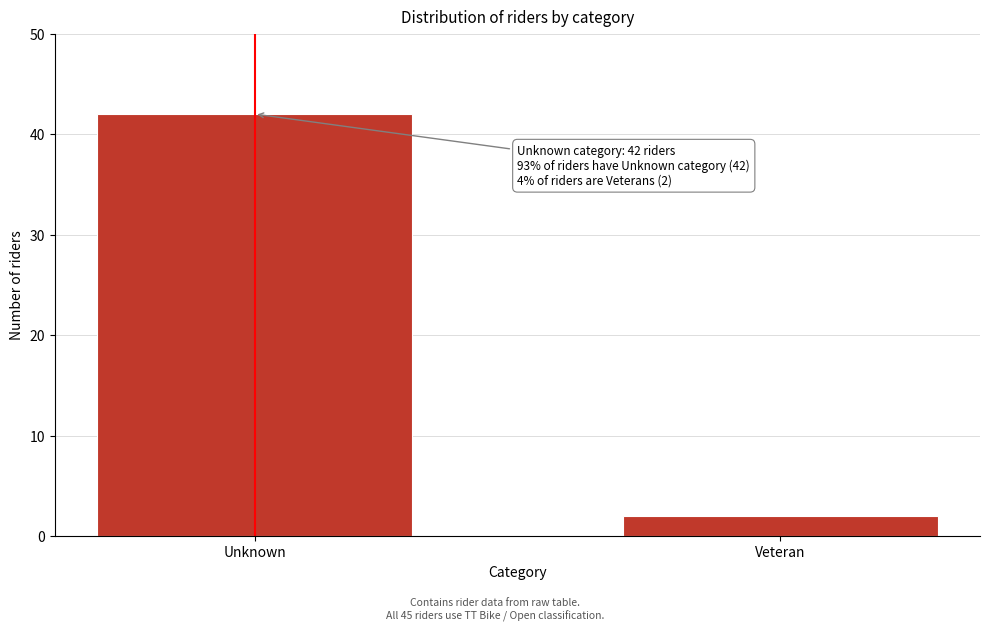

Reading left to right, list all the values displayed in this chart.

Unknown=42	Veteran=2